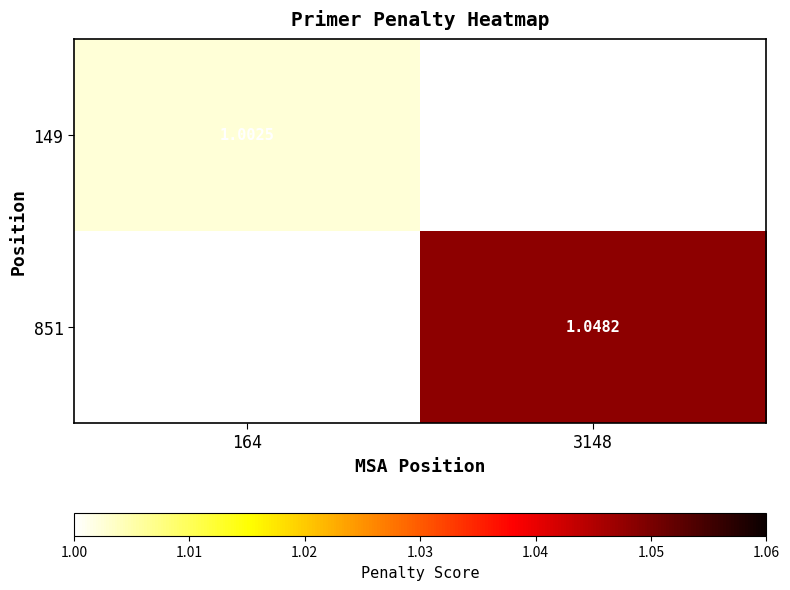

Is the value of 851 at 3148 greater than the value of 149 at 164?

Yes